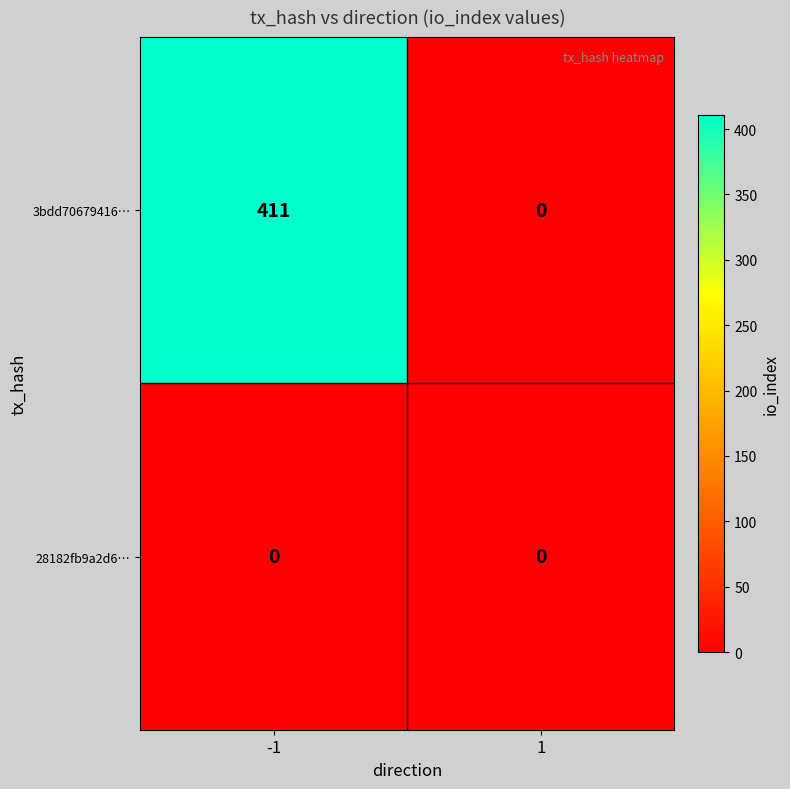

Reading right to left, extract all data points from this chart.

3bdd70679416…: 1=0	-1=411
28182fb9a2d6…: 1=0	-1=0